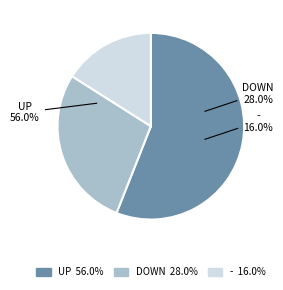

The - slice represents 16% of the pie. True or false?

True